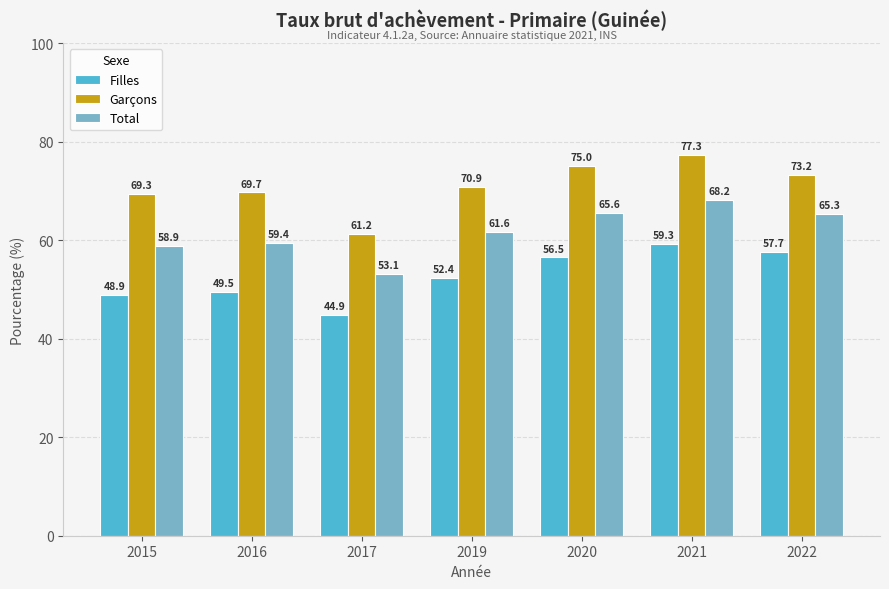

True or false: Garçons has a value of 73.2 at 2022.

True